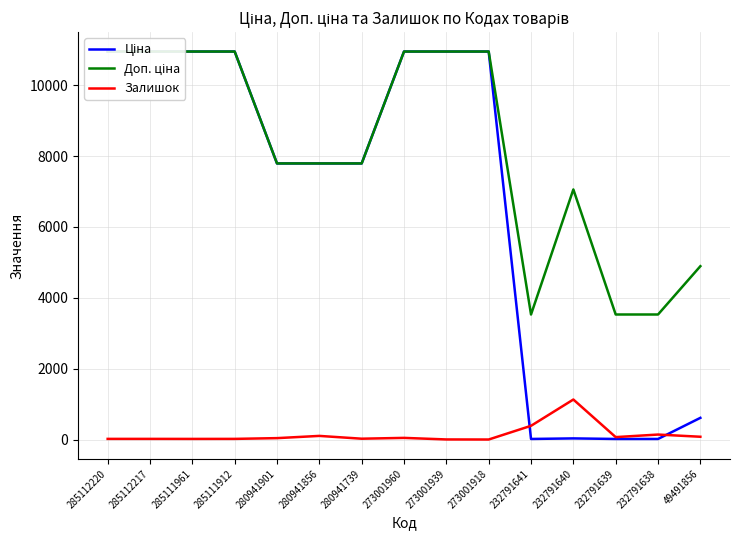

At which label is Залишок closest to 564?

232791641